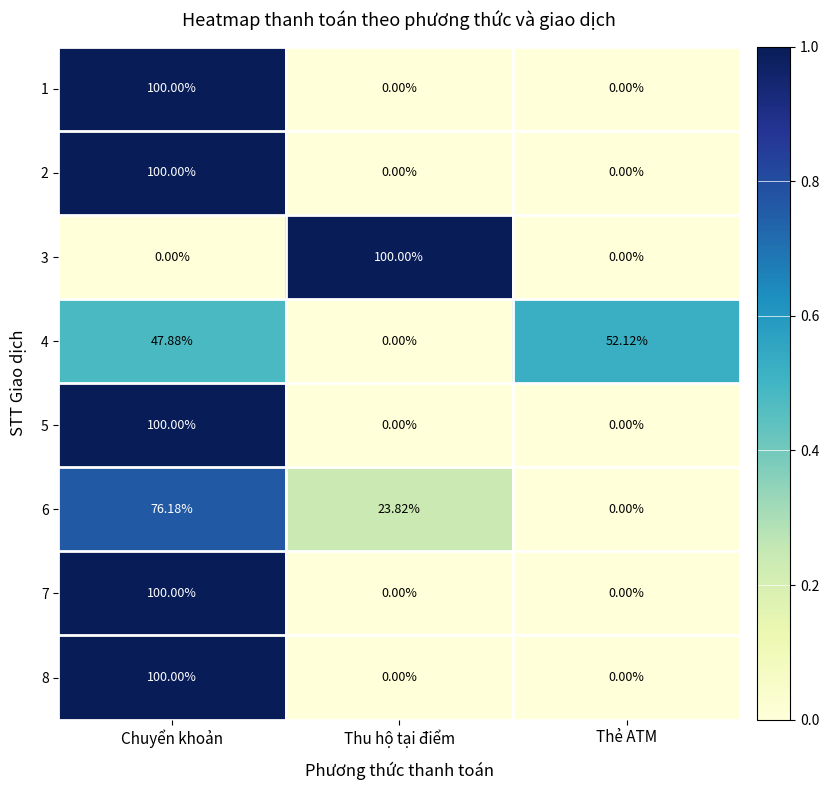

Is the value of 7 at Chuyển khoản greater than the value of 8 at Thẻ ATM?

Yes